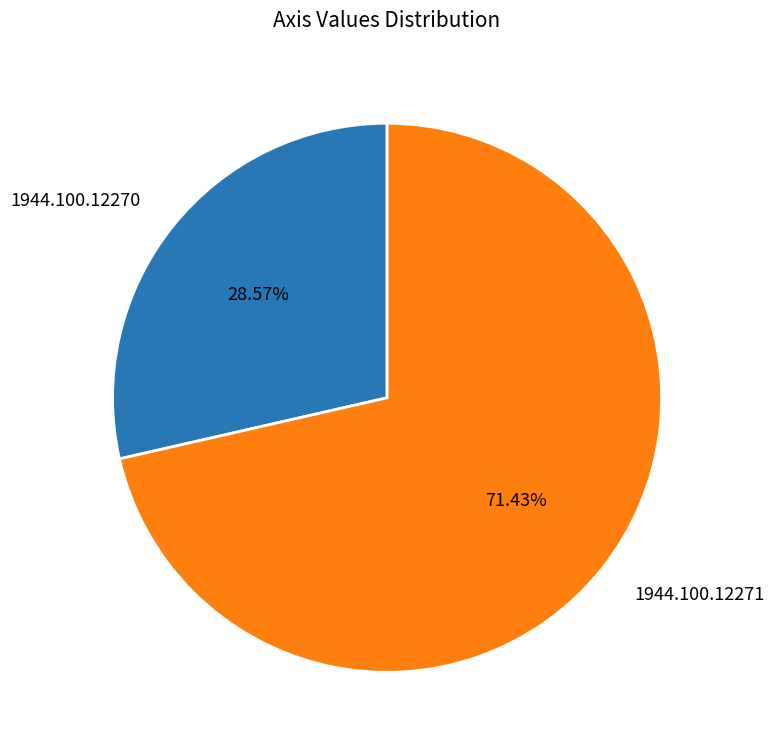

Which slice is the smallest?

1944.100.12270